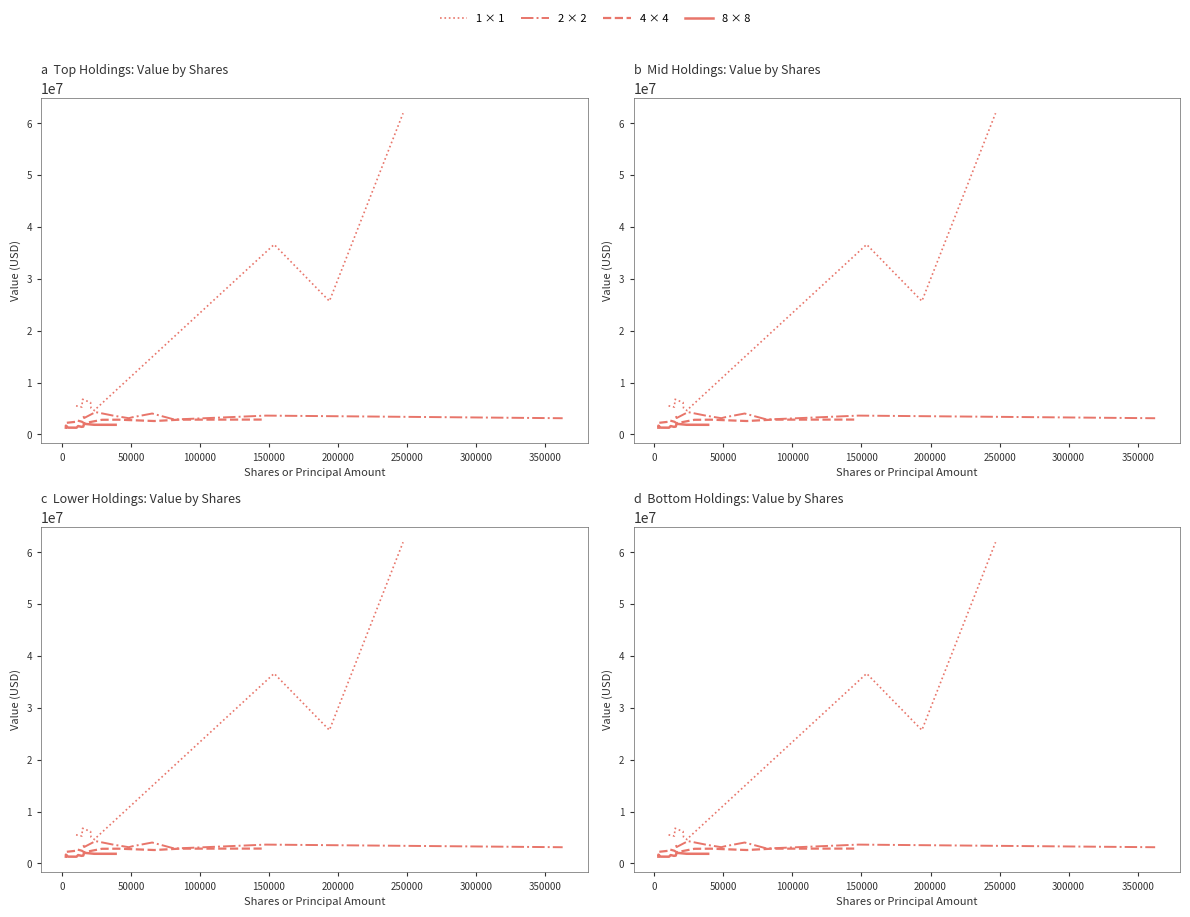

True or false: 2 × 2 and 8 × 8 intersect in this chart.

False